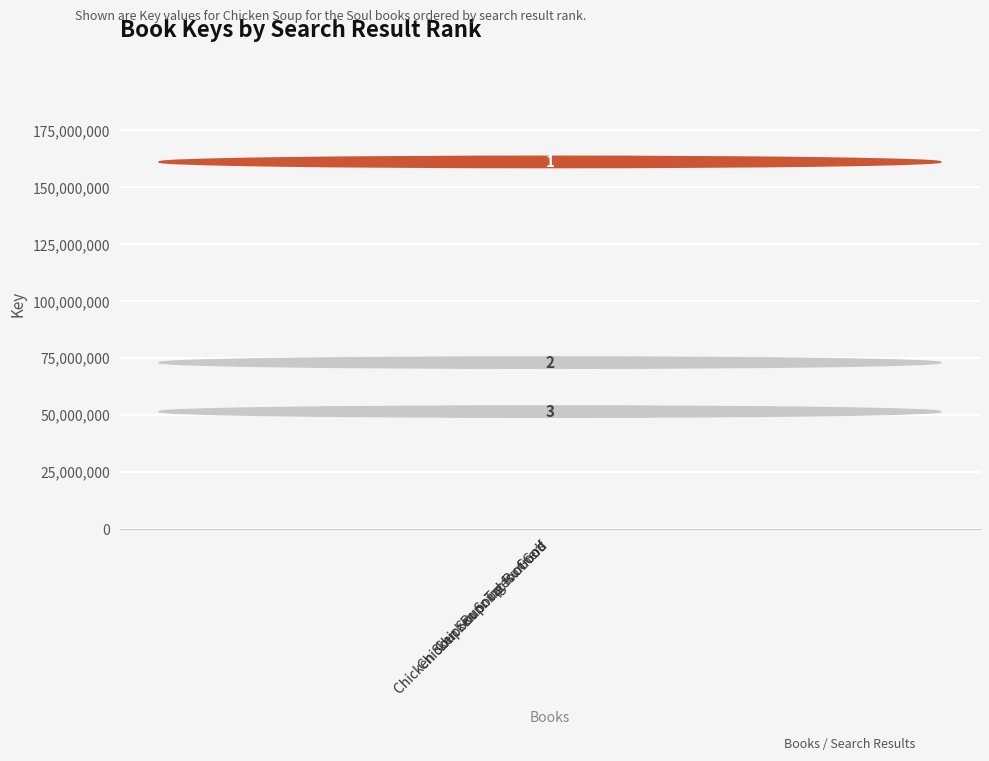

What is the label of the 2nd bar from the right?

Chicken Soup: Runners